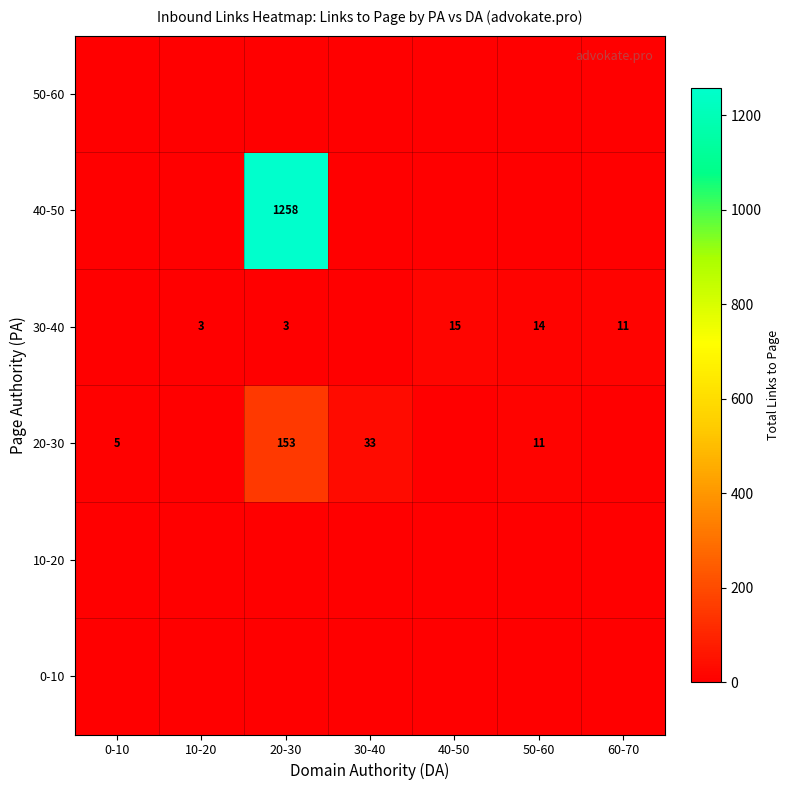

What is the sum of the 20-30 values at 0-10 and 50-60?

16